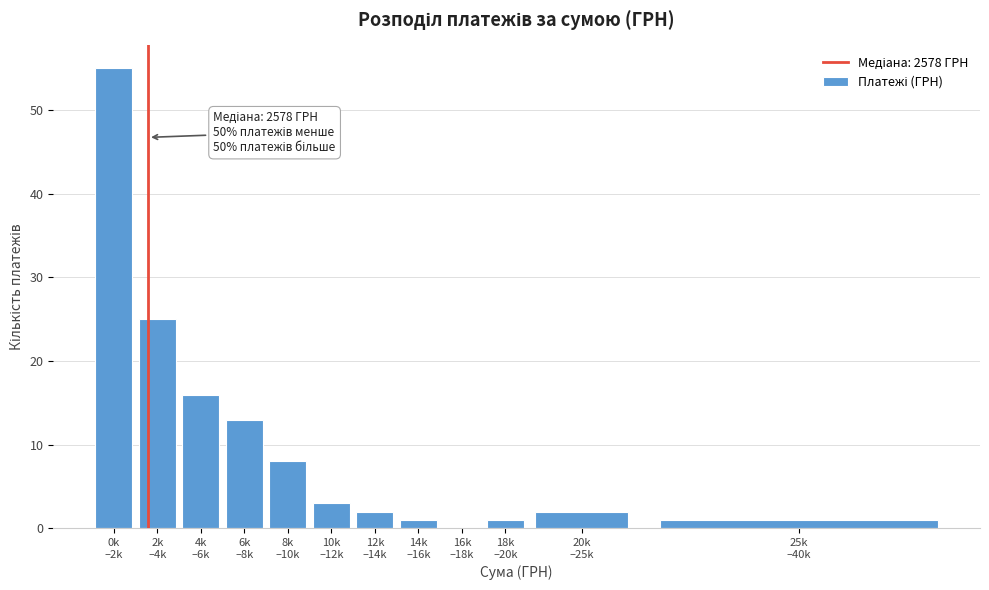

What is the maximum value shown in the chart?

55